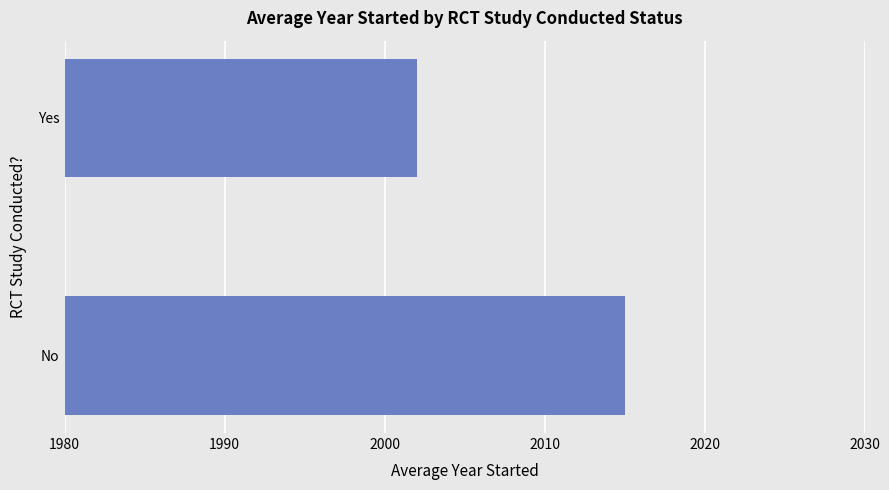

List the labels in order of value, smallest first.

Yes, No